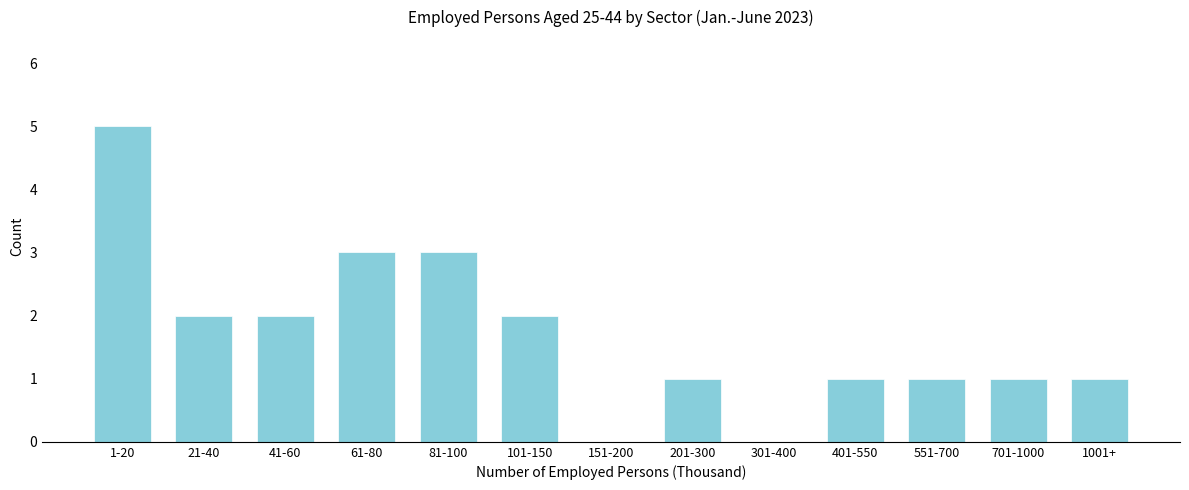

Reading left to right, list all the values displayed in this chart.

1-20=5	21-40=2	41-60=2	61-80=3	81-100=3	101-150=2	151-200=0	201-300=1	301-400=0	401-550=1	551-700=1	701-1000=1	1001+=1